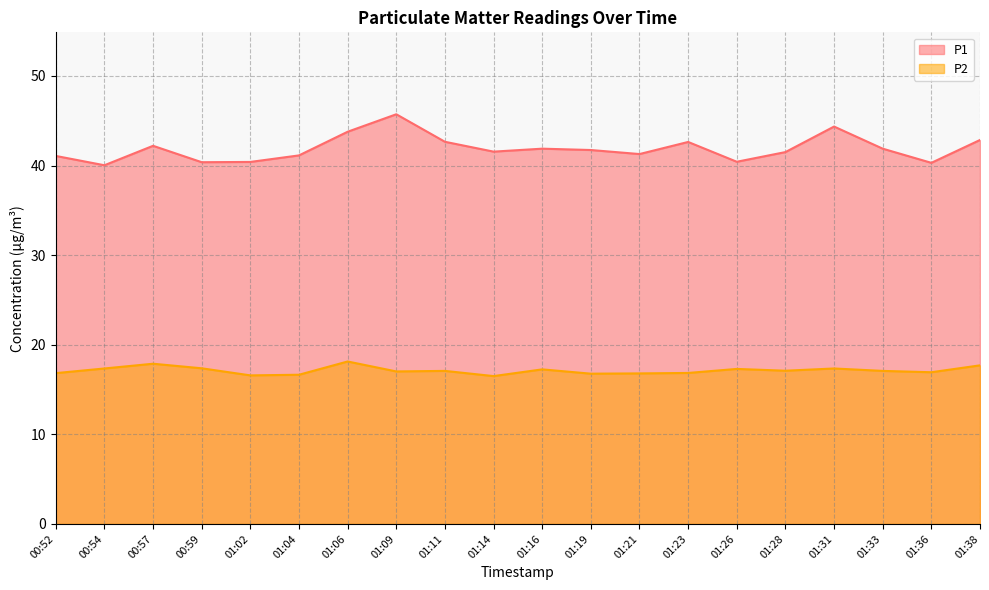

At which category is the sum across all series the highest?

01:09